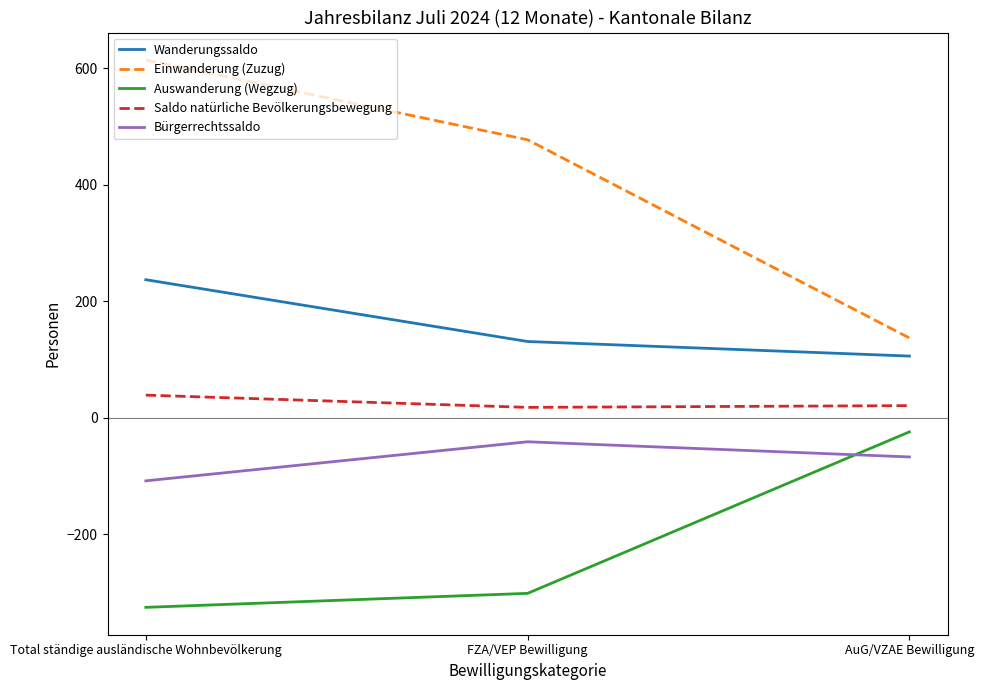

List the series in order of their overall mean, highest first.

Einwanderung (Zuzug), Wanderungssaldo, Saldo natürliche Bevölkerungsbewegung, Bürgerrechtssaldo, Auswanderung (Wegzug)